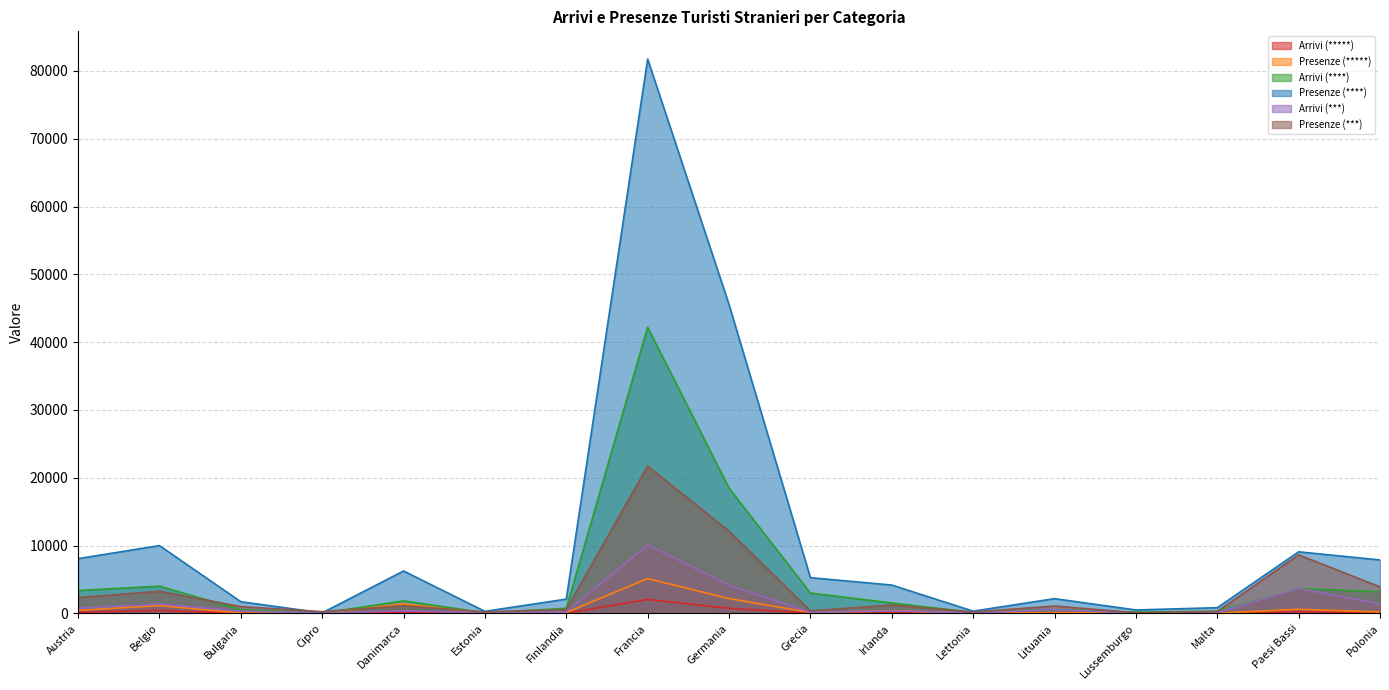

What is the smallest value displayed?

2